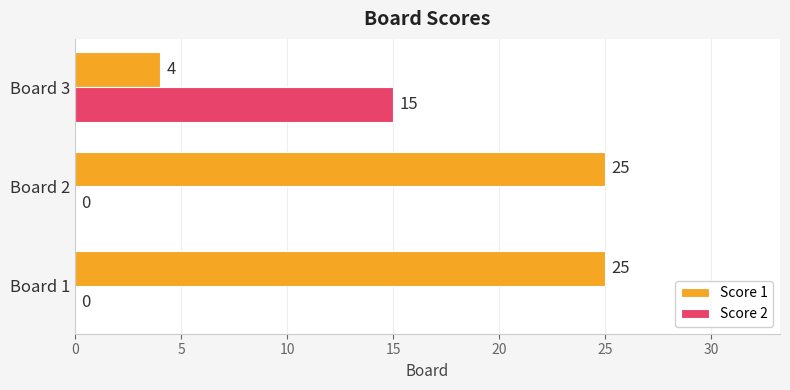

Is the value of Score 1 at Board 1 greater than the value of Score 2 at Board 2?

Yes